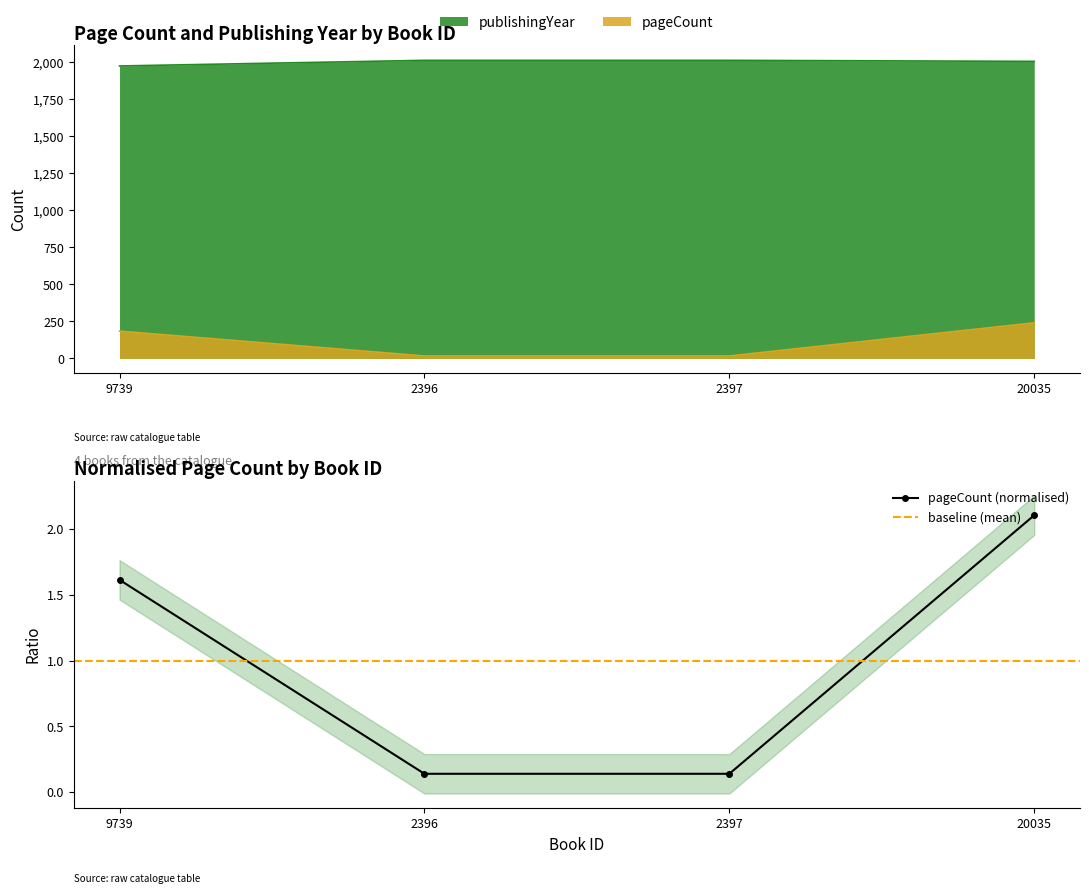

What is the label of the 2nd point from the left?

2396